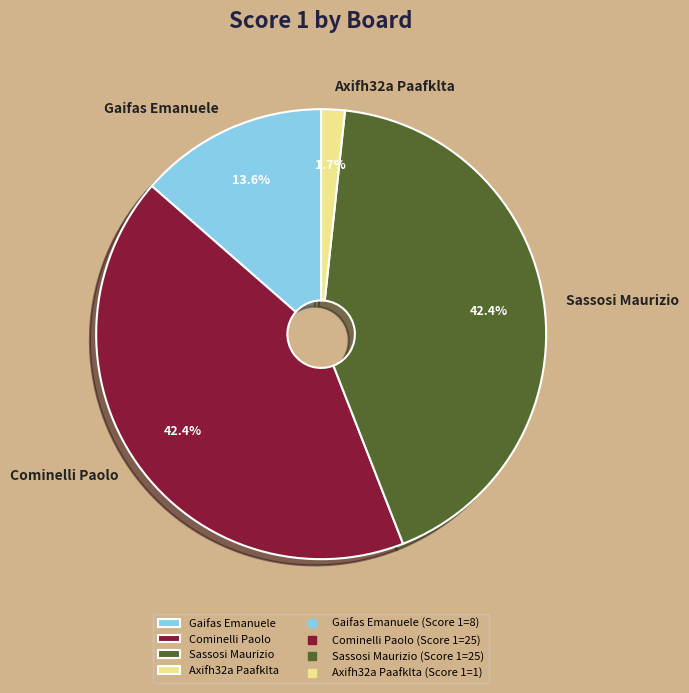

Between Axifh32a Paafklta and Gaifas Emanuele, which is larger?

Gaifas Emanuele